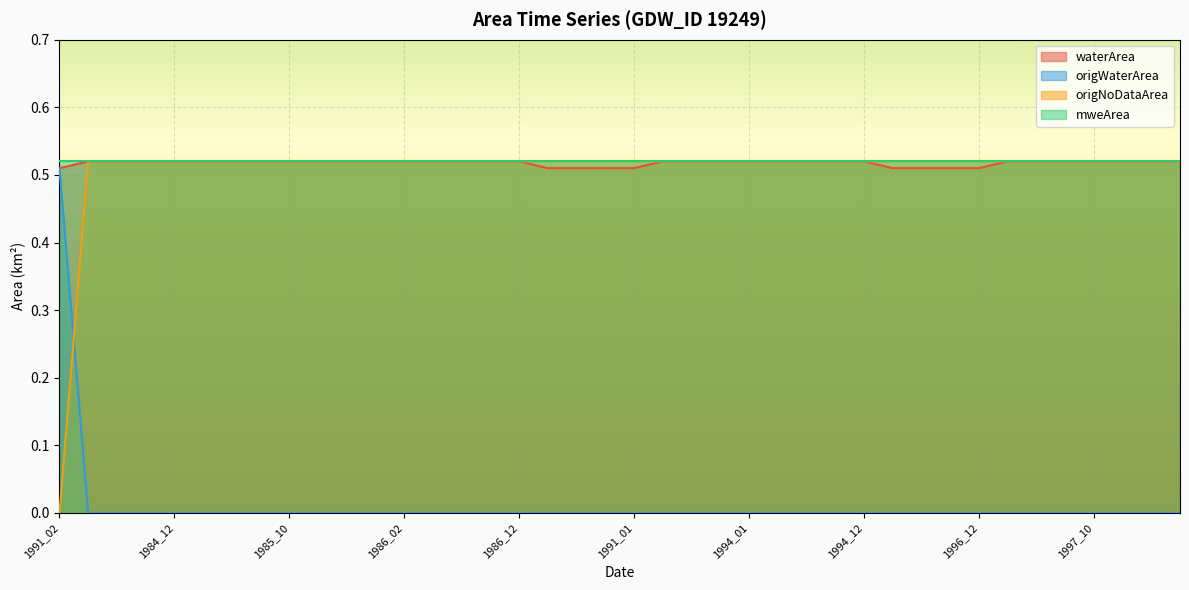

True or false: origWaterArea has a value of 0.0 at 1986_12.

True